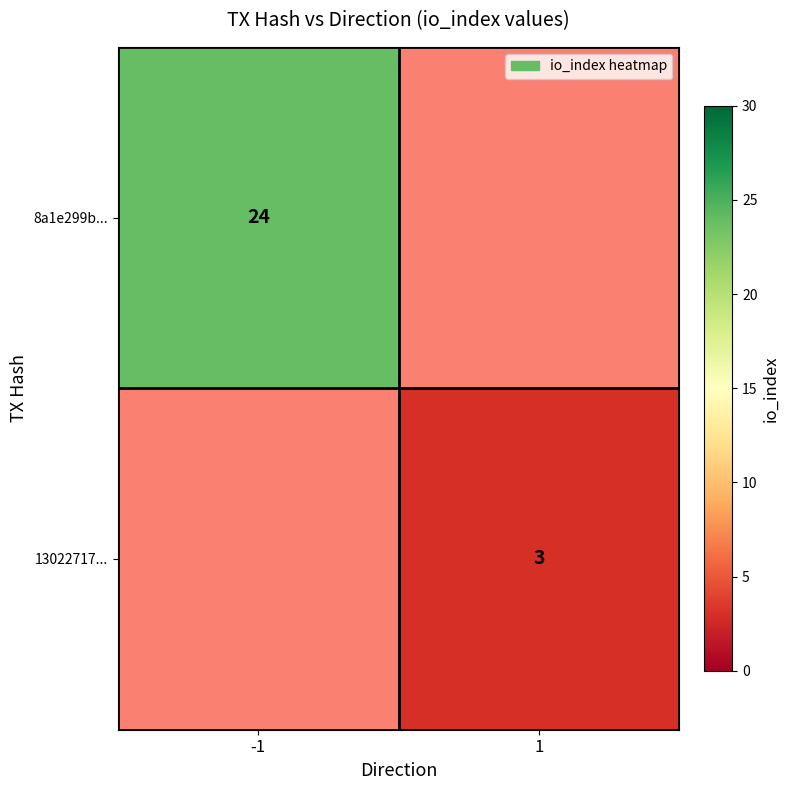

What is the minimum value shown in the chart?

3.0